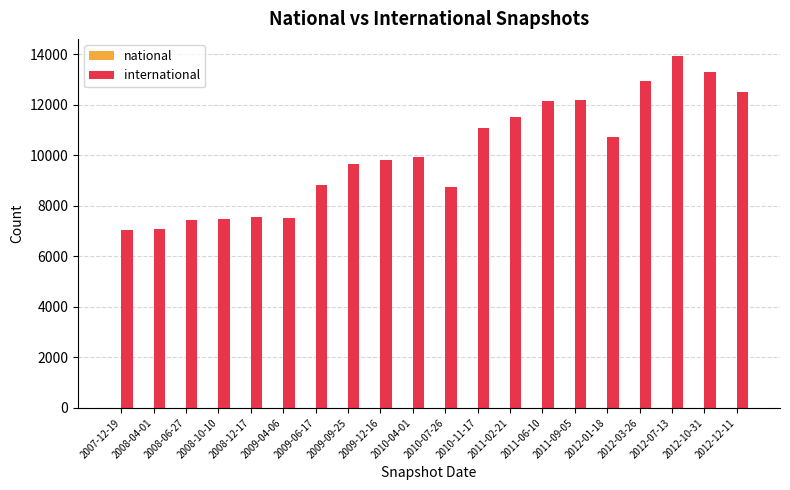

What is the change in value from 2011-09-05 to 2012-01-18?

-1456